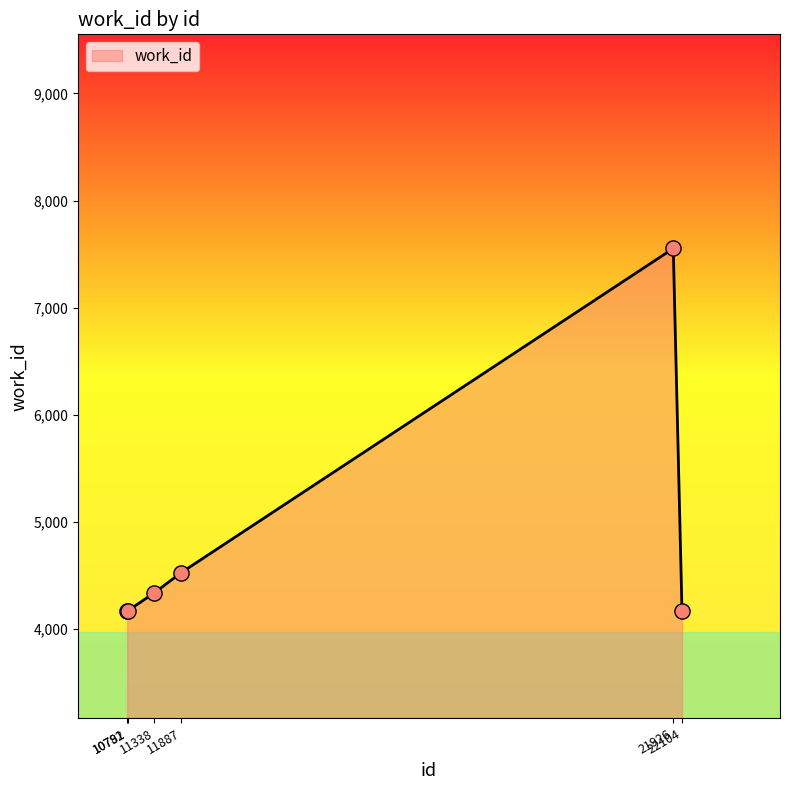

What is the change in value from 11338 to 11887?

+188